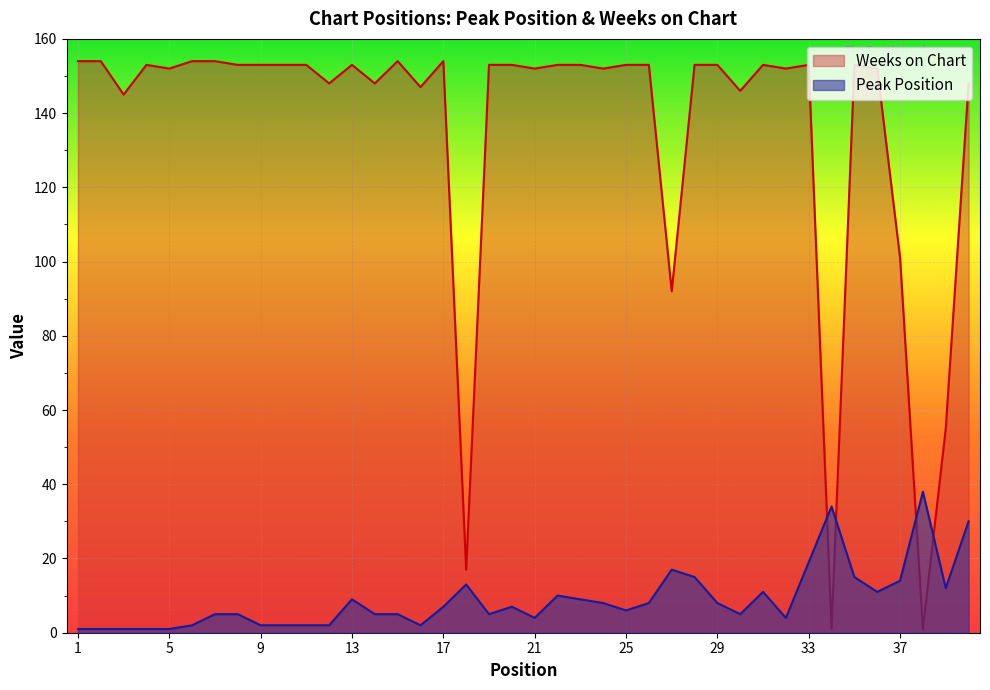

In Peak Position, how many points are higher than both neighbors (excluding endpoints)?

8